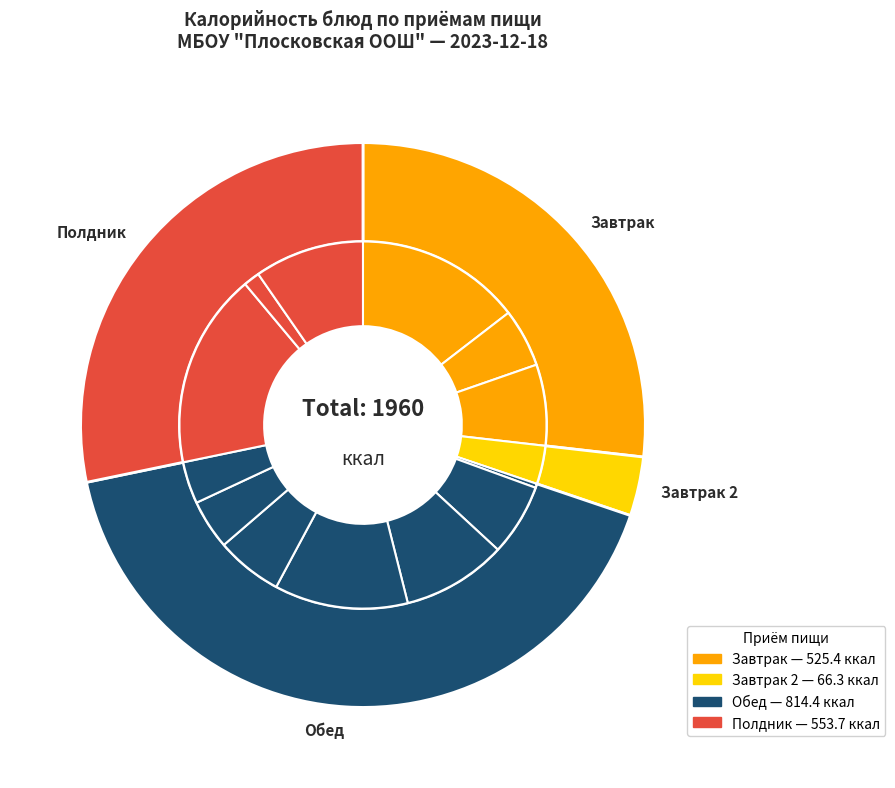

To the nearest percent, what is the average slice percentage?

7%